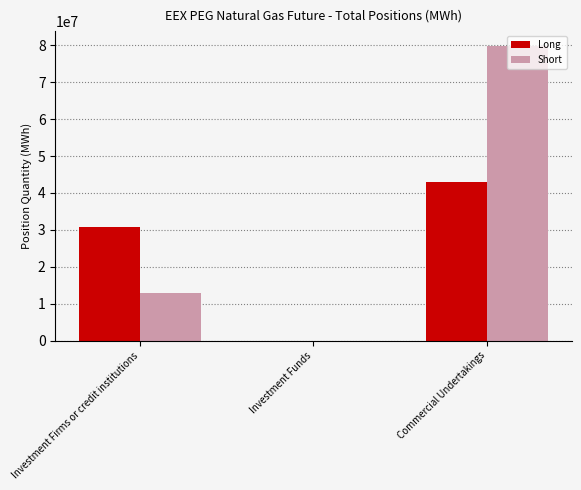

Which series has the largest total across all categories?

Short